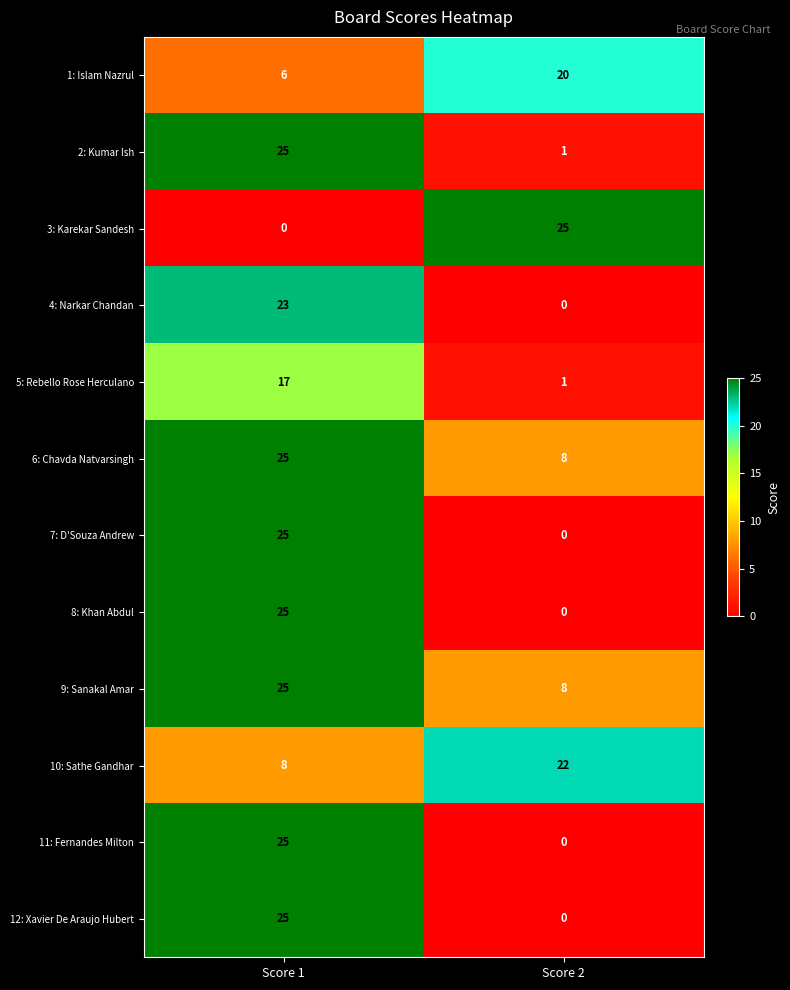

What is the difference between the maximum and minimum values in the 11: Fernandes Milton series?

25